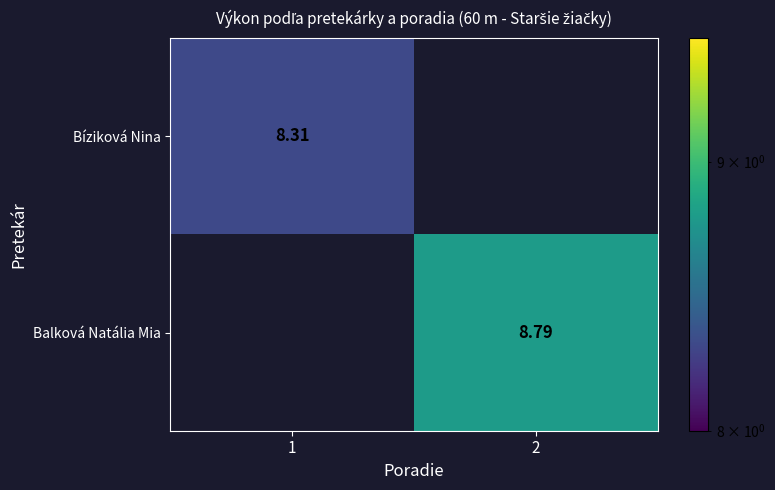

True or false: Balková Natália Mia has a value of 14.8 at 2.

False